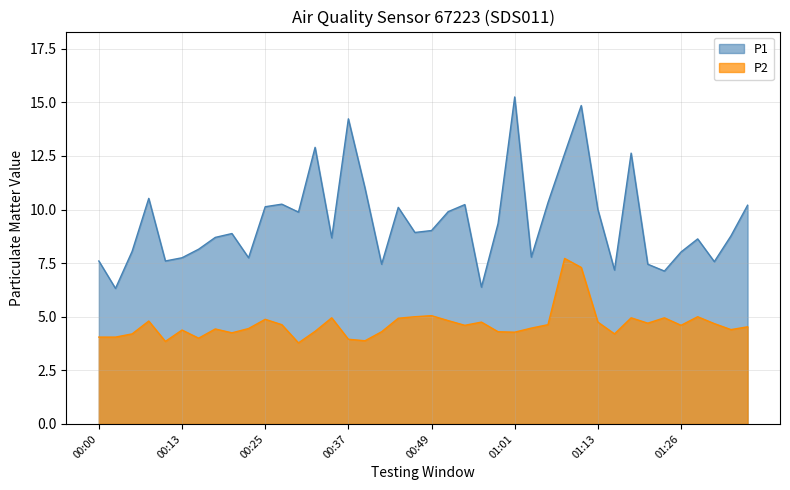

How many interior local peaks does the P1 series have?

11